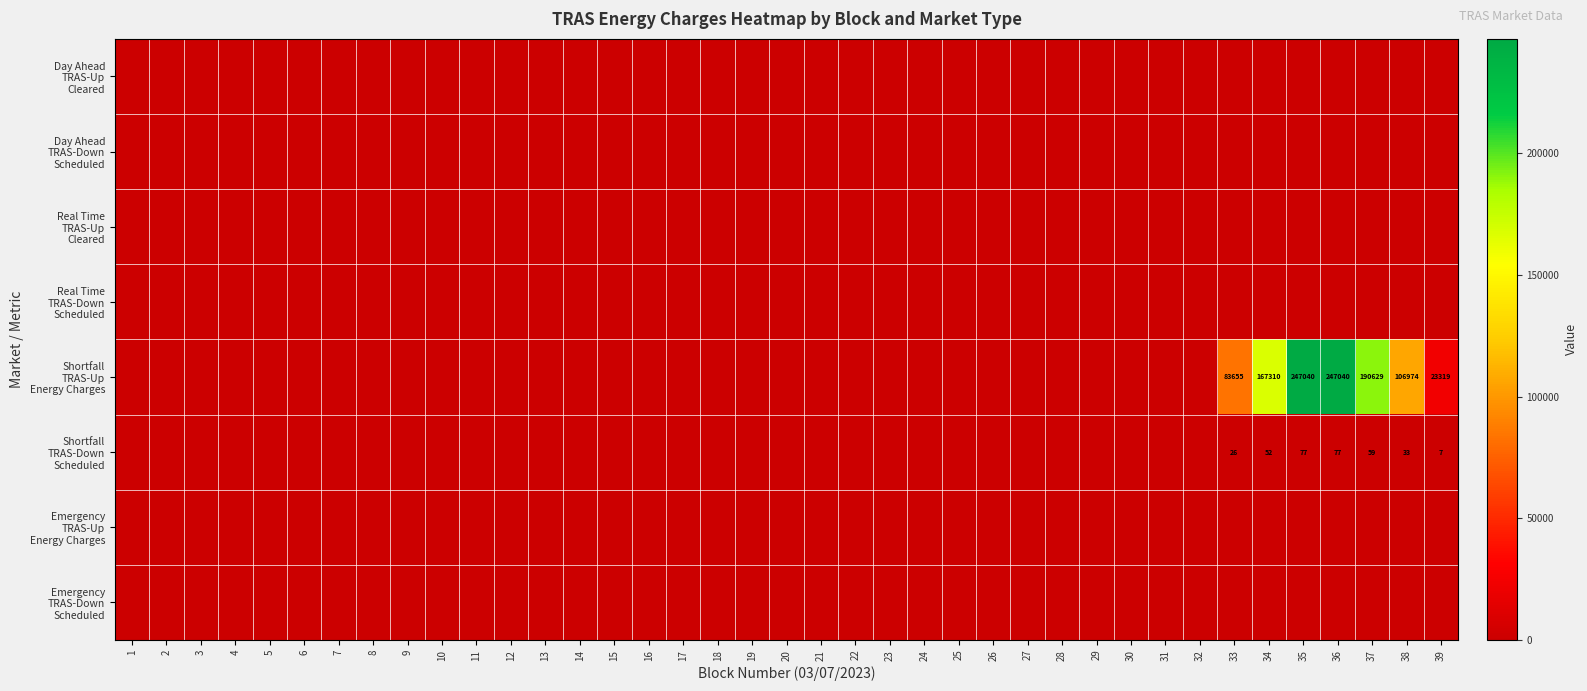

Is the value of Emergency TRAS-Up Energy Charges at 21 greater than the value of Emergency TRAS-Down Scheduled at 1?

No